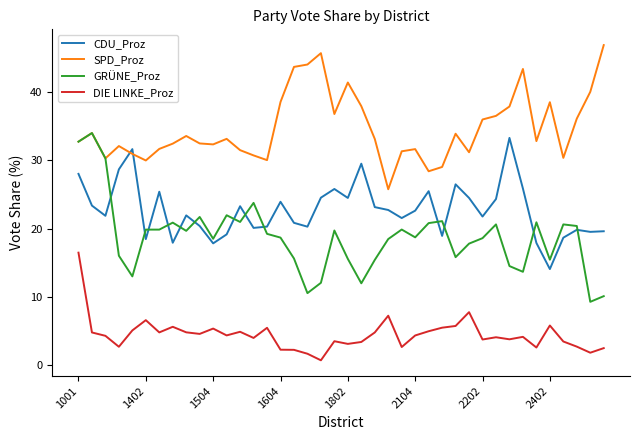

What is the smallest value displayed?

0.8